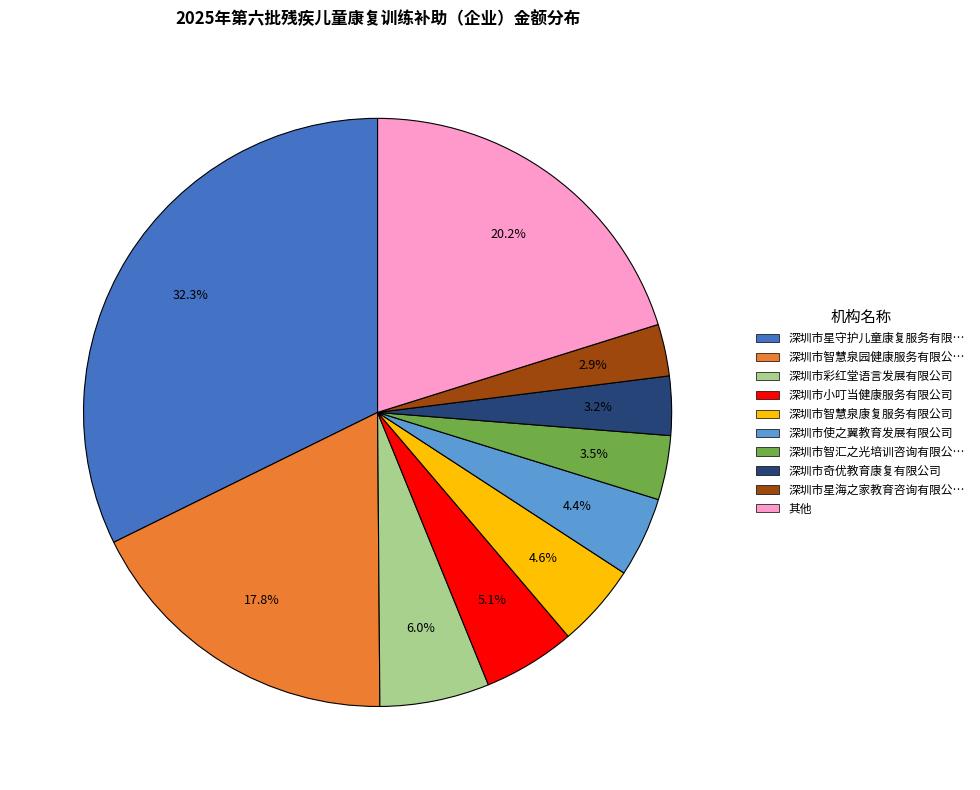

Is there a majority slice in this chart?

No